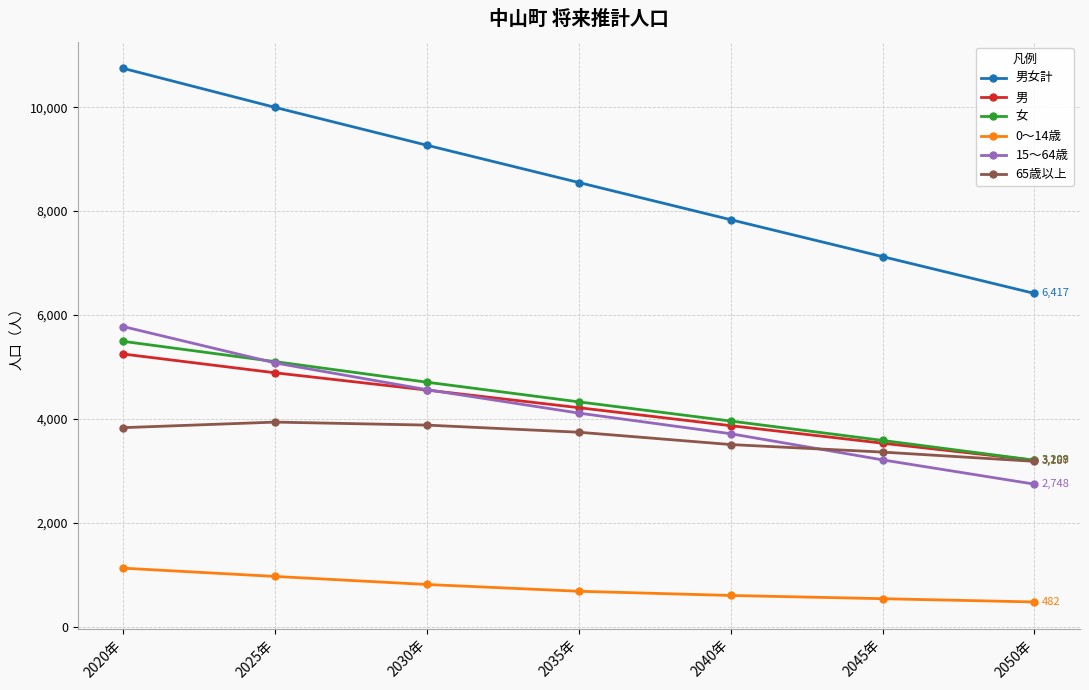

The value of 男女計 at 2035年 is 8550. True or false?

True